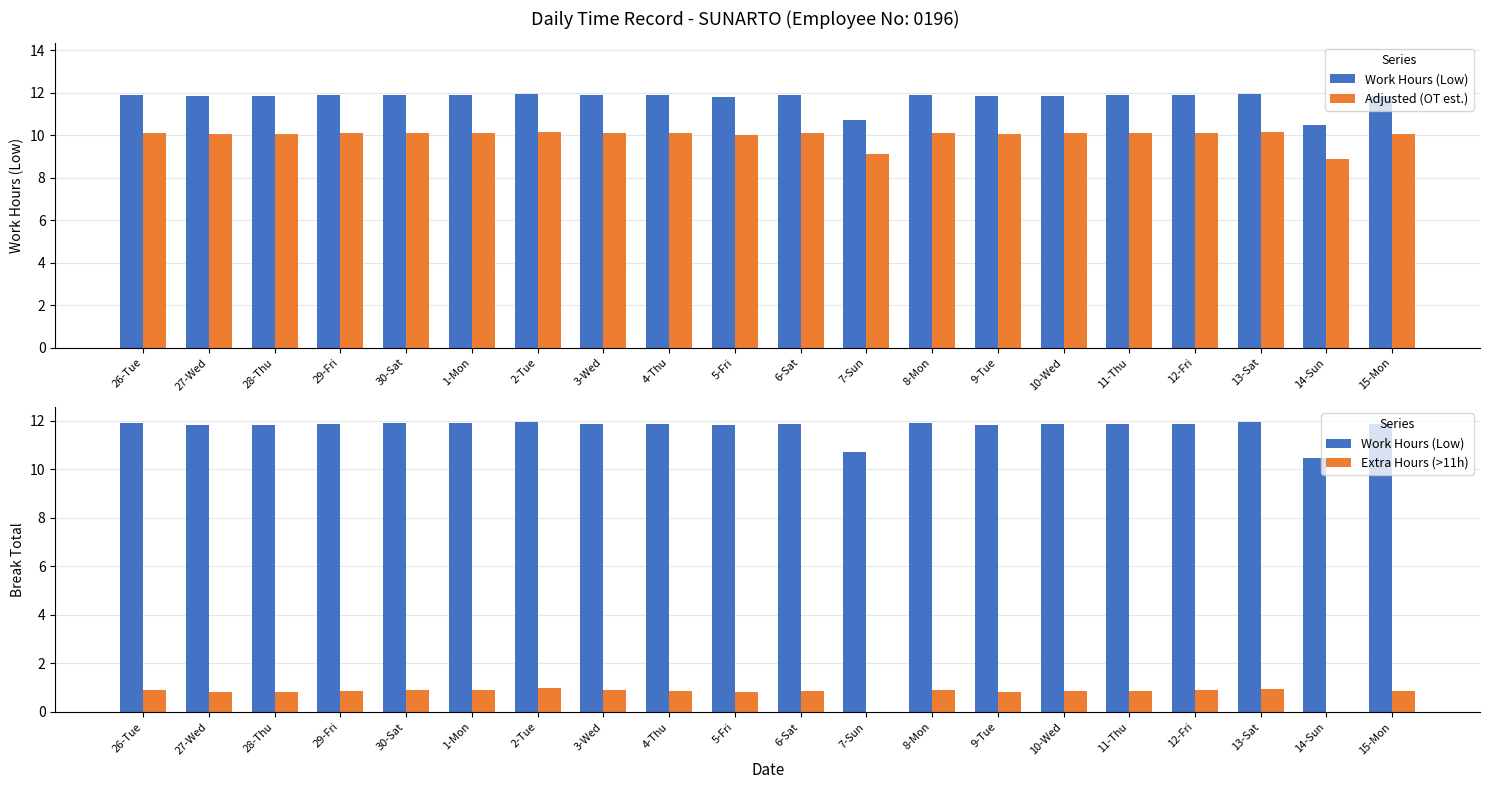

At which category does the chart reach its minimum across all series?

7-Sun